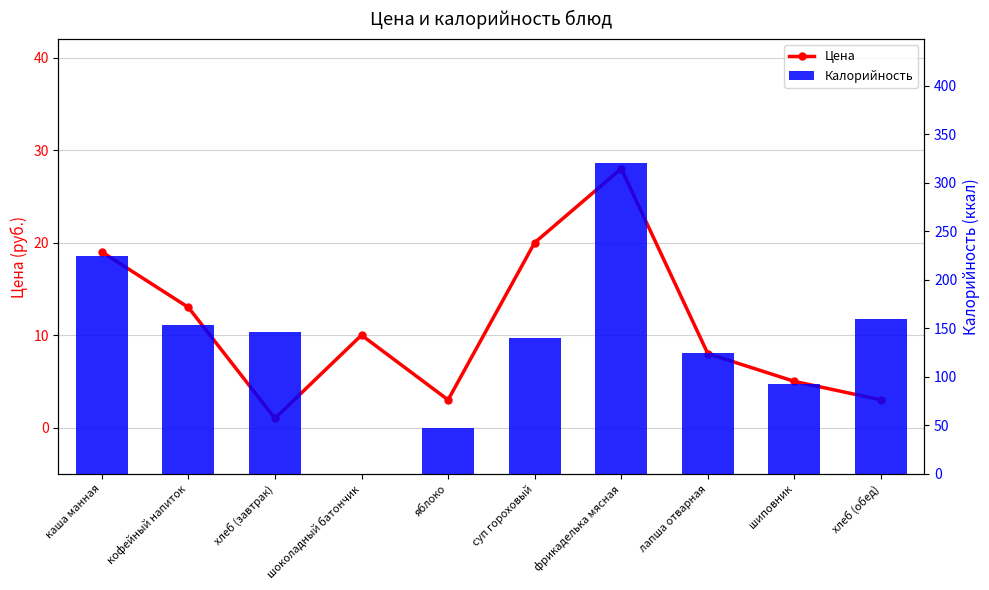

At how many categories does at least one series exceed 161?

2